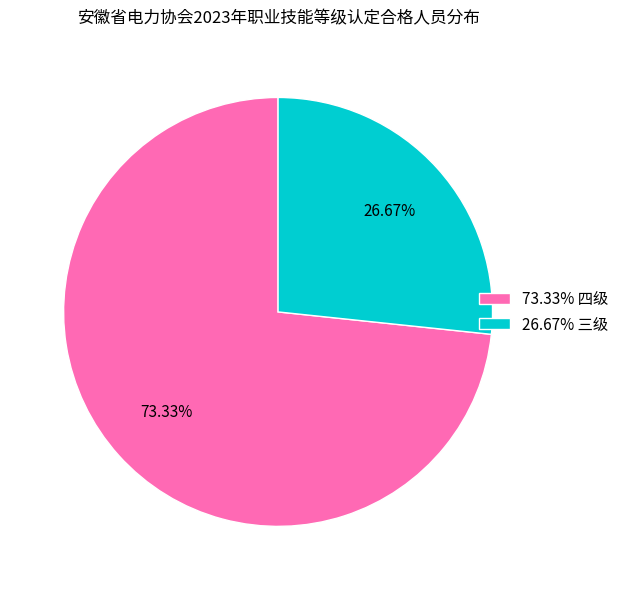

Between 73.33% 四级 and 26.67% 三级, which is larger?

73.33% 四级